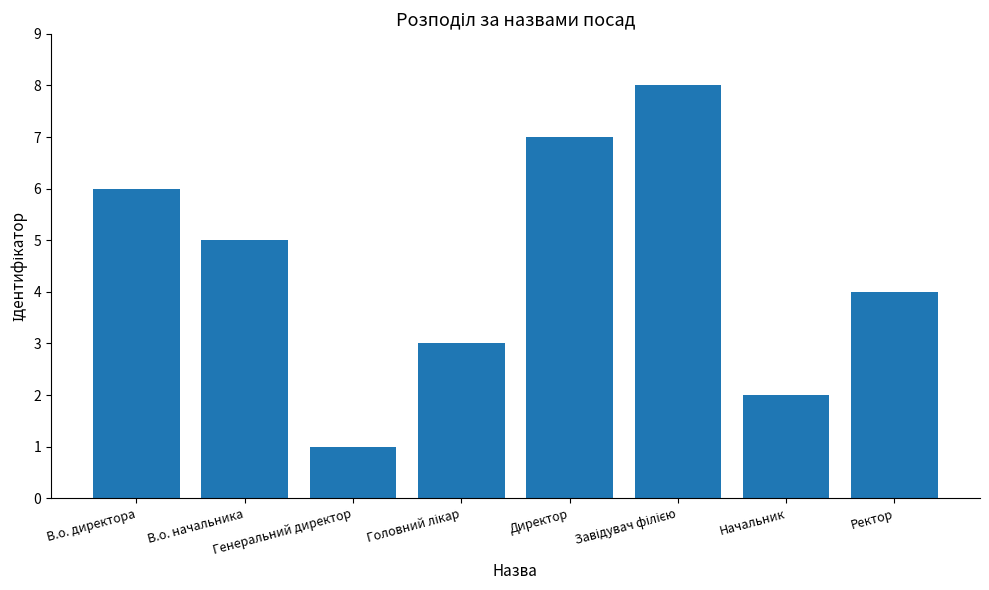

What is the difference between the maximum and minimum values?

7